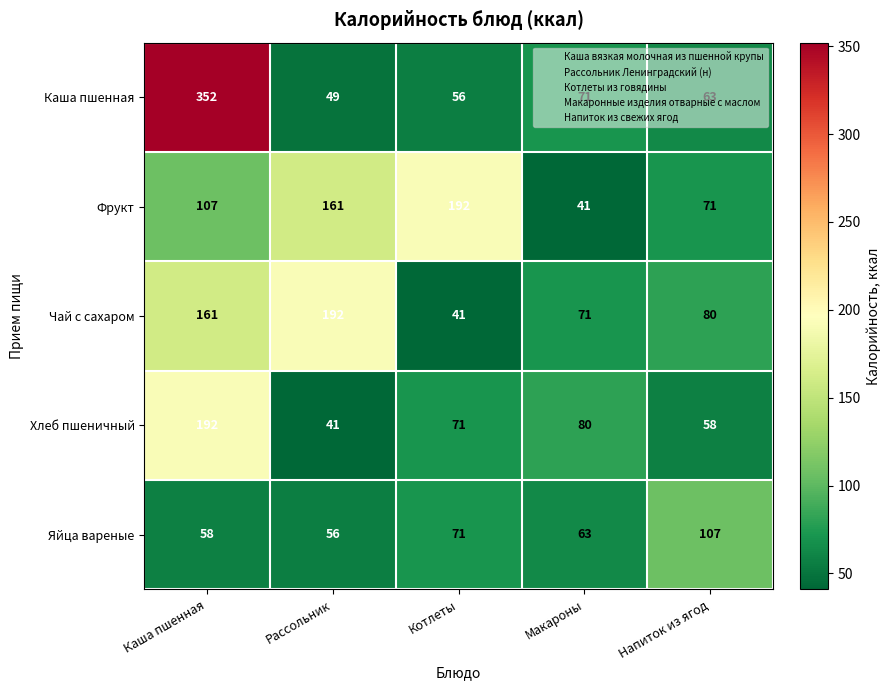

Is it true that Чай с сахаром equals 59 at Рассольник?

False